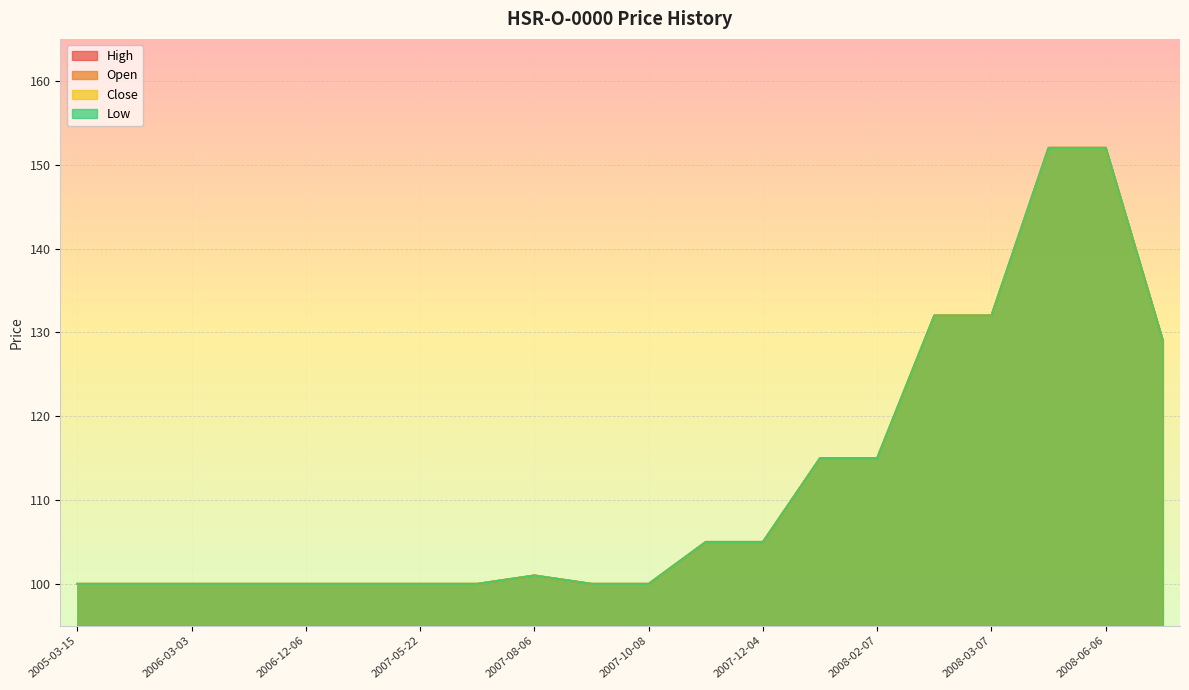

What is the value of the Low point at the 12th from the left?

105